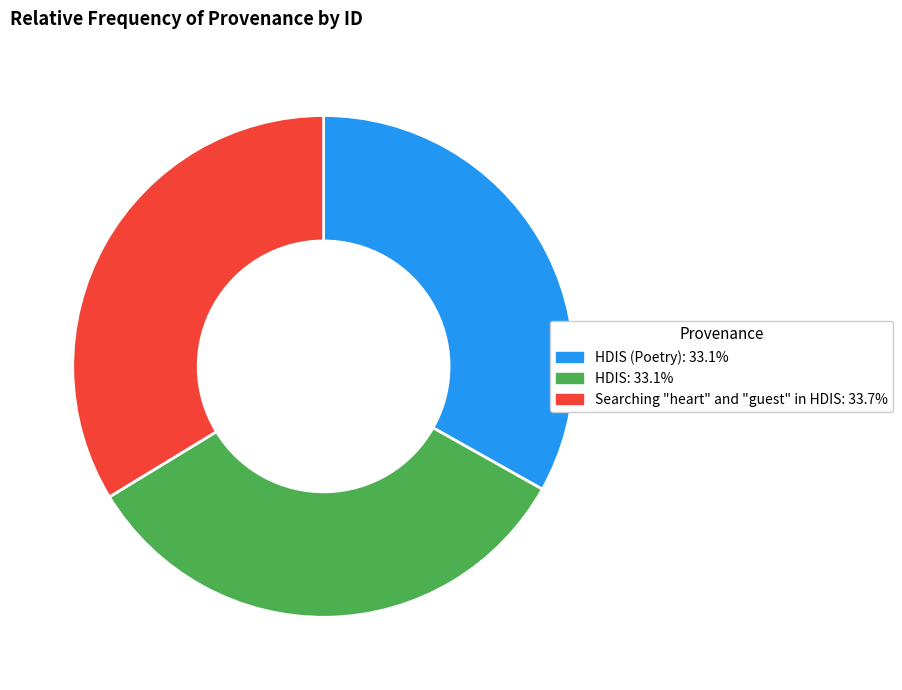

Does any single category account for the majority?

No